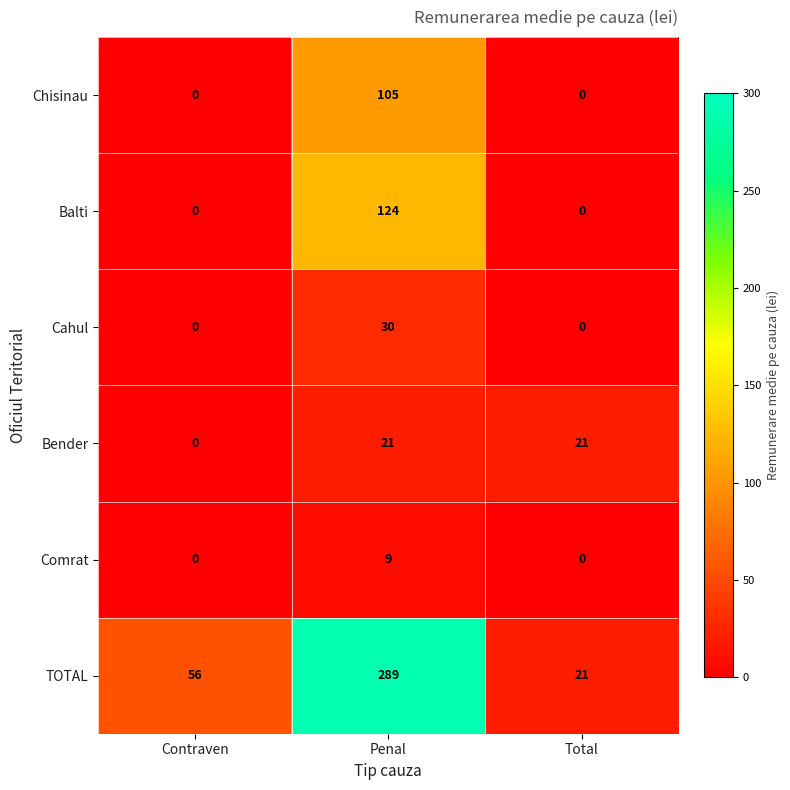

What value does the Bender series have at Penal, to the nearest 10?

20